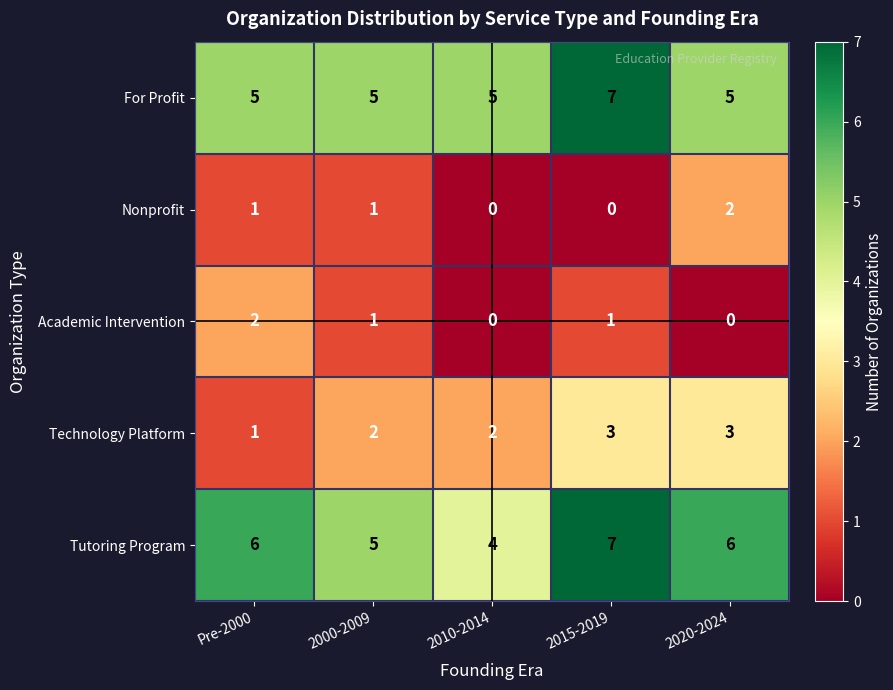

How many distinct data groups are displayed?

5